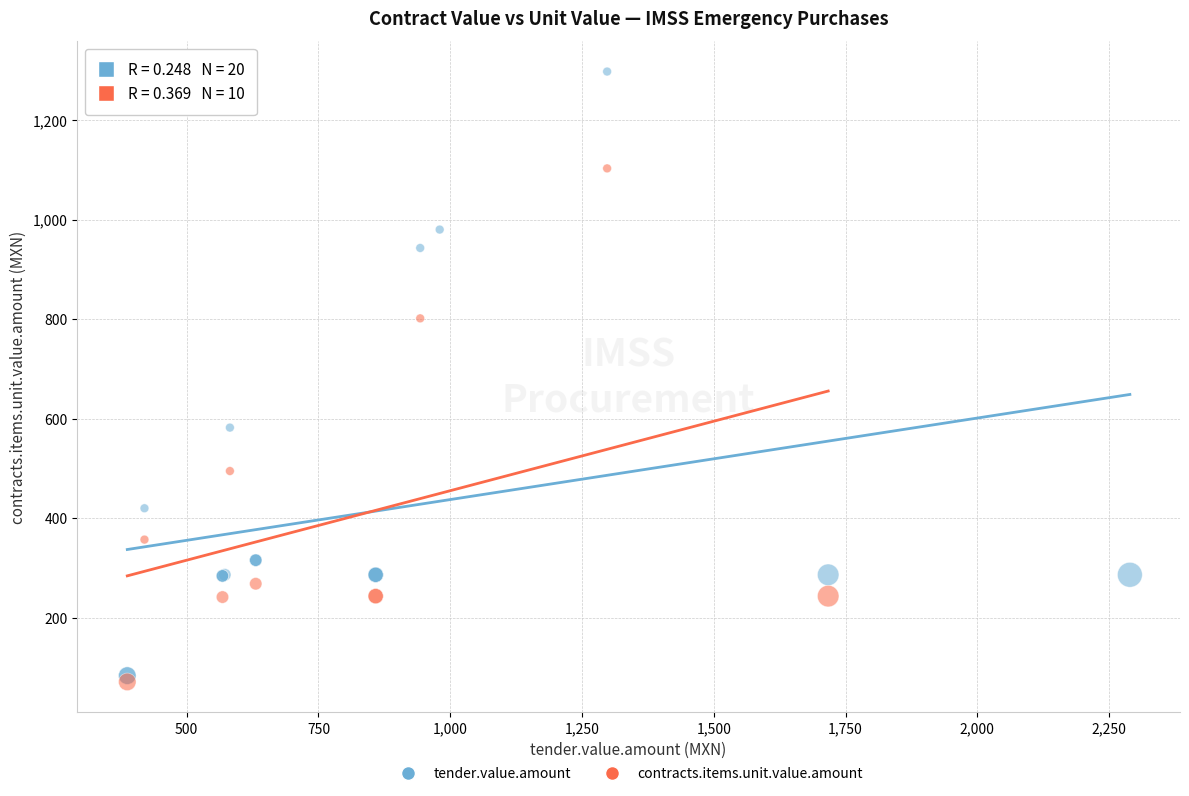

Which series has the widest spread of Y values?

tender.value.amount